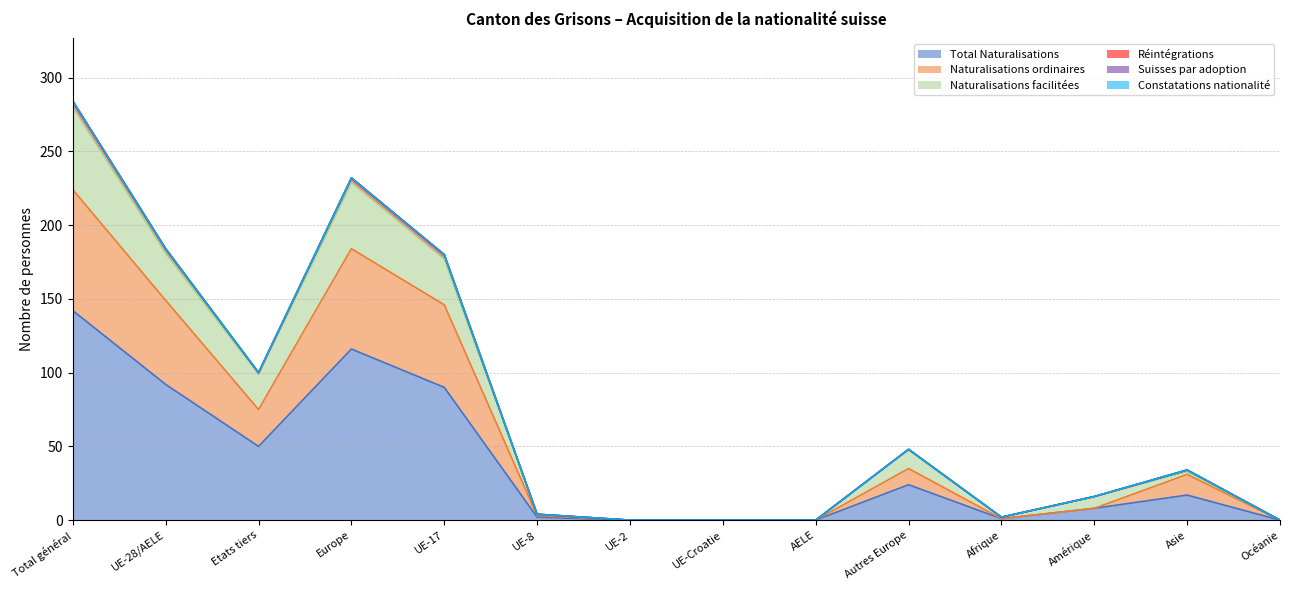

Reading right to left, transcribe all the data shown in this chart.

Total Naturalisations: 0	17	8	1	24	0	0	0	2	90	116	50	92	142
Naturalisations ordinaires: 0	31	8	1	35	0	0	0	3	146	184	75	149	224
Naturalisations facilitées: 0	33	16	2	48	0	0	0	4	177	229	99	181	280